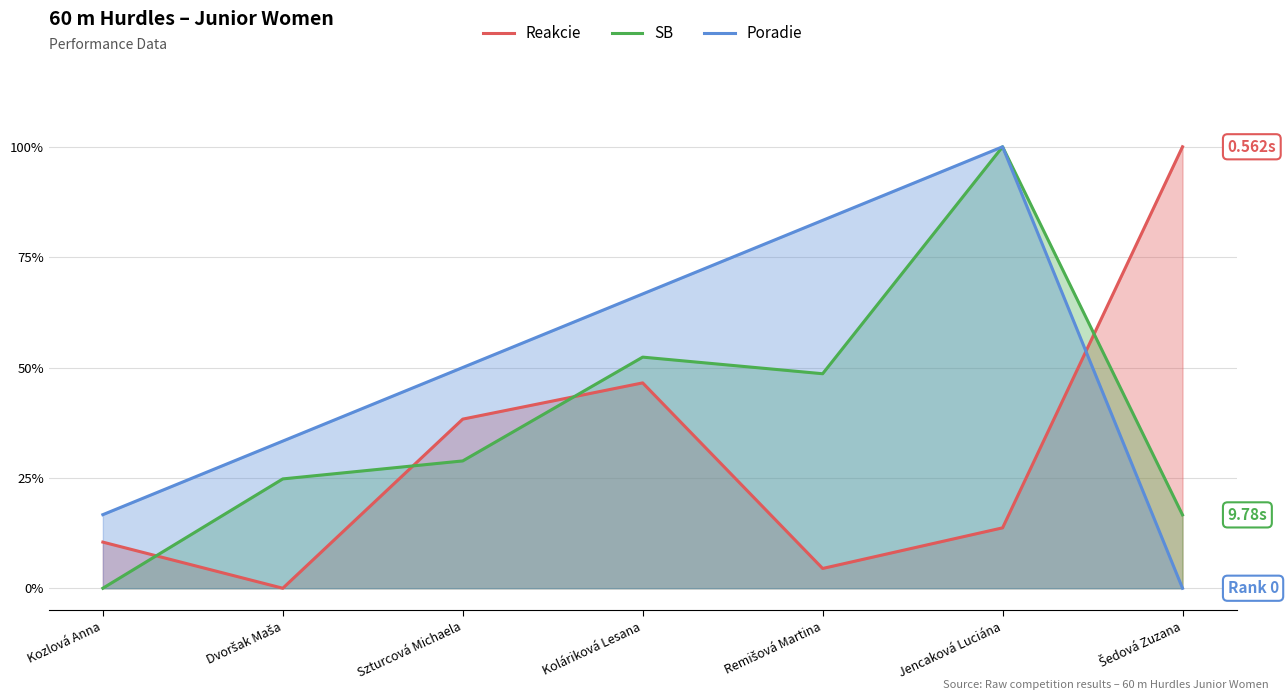

What position from the right is Szturcová Michaela?

5